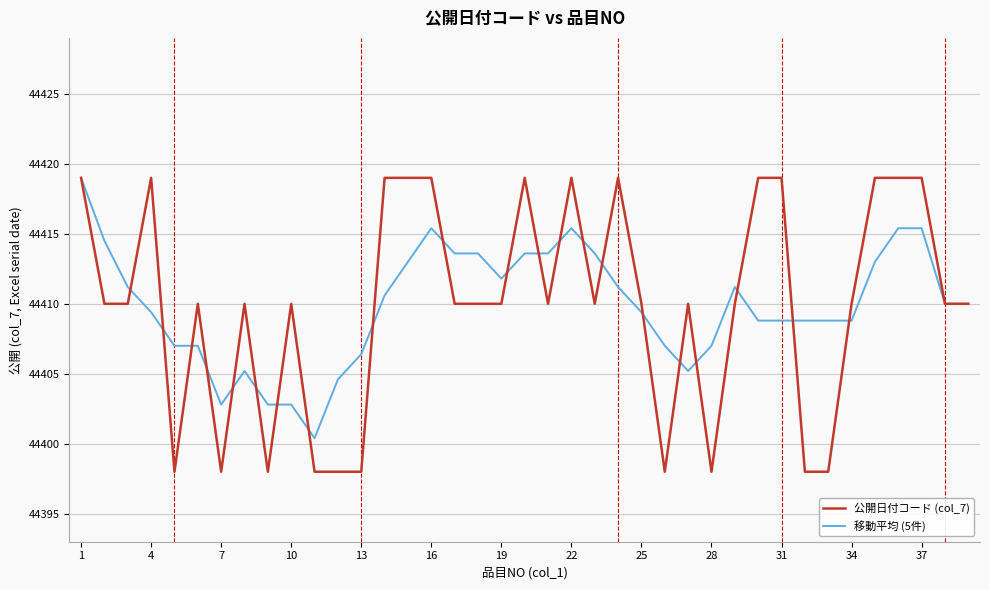

Reading right to left, what are all the values shown in this chart?

公開日付コード (col_7): 44410.0	44410.0	44419.0	44419.0	44419.0	44410.0	44398.0	44398.0	44419.0	44419.0	44410.0	44398.0	44410.0	44398.0	44410.0	44419.0	44410.0	44419.0	44410.0	44419.0	44410.0	44410.0	44410.0	44419.0	44419.0	44419.0	44398.0	44398.0	44398.0	44410.0	44398.0	44410.0	44398.0	44410.0	44398.0	44419.0	44410.0	44410.0	44419.0
移動平均 (5件): 44410.0	44410.0	44415.4	44415.4	44413.0	44408.8	44408.8	44408.8	44408.8	44408.8	44411.2	44407.0	44405.2	44407.0	44409.4	44411.2	44413.6	44415.4	44413.6	44413.6	44411.8	44413.6	44413.6	44415.4	44413.0	44410.6	44406.4	44404.6	44400.4	44402.8	44402.8	44405.2	44402.8	44407.0	44407.0	44409.4	44411.2	44414.5	44419.0